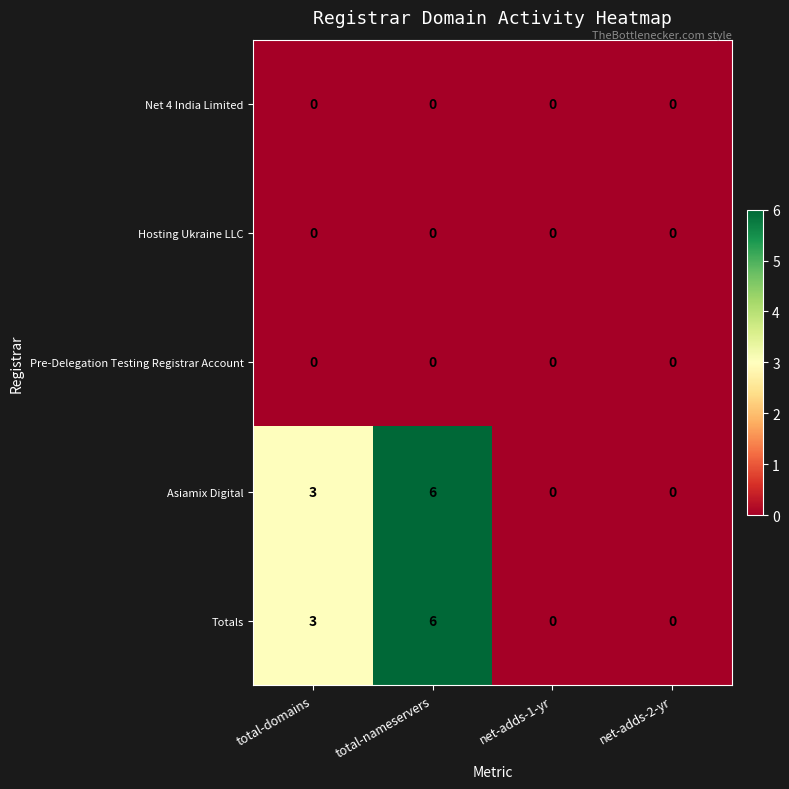

How many values in the Asiamix Digital series are below 3?

2